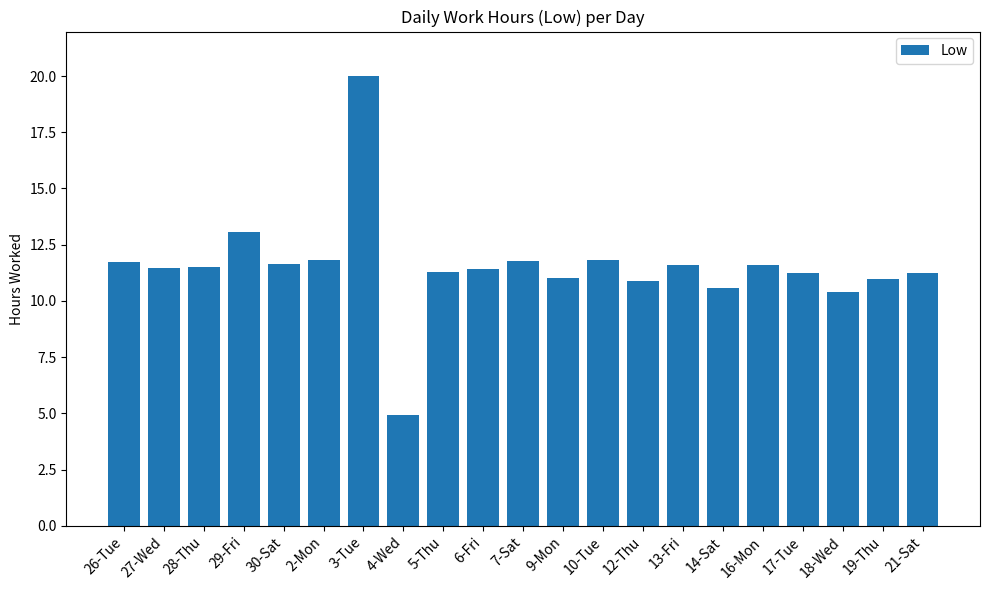

True or false: the data shows 19.1 at 21-Sat.

False